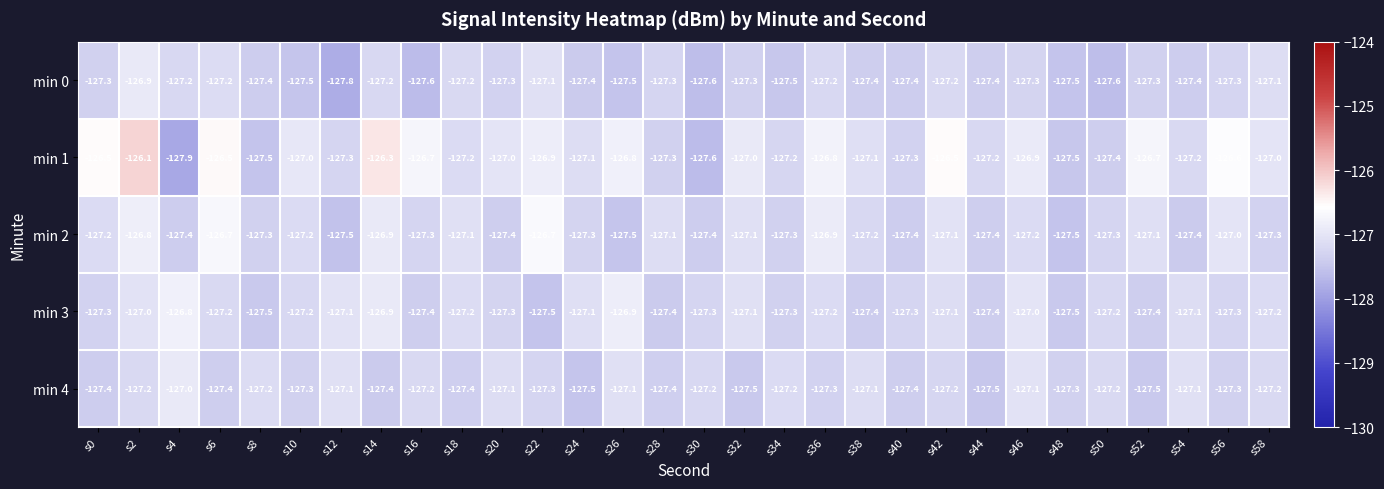

At which category does the chart reach its minimum across all series?

s4